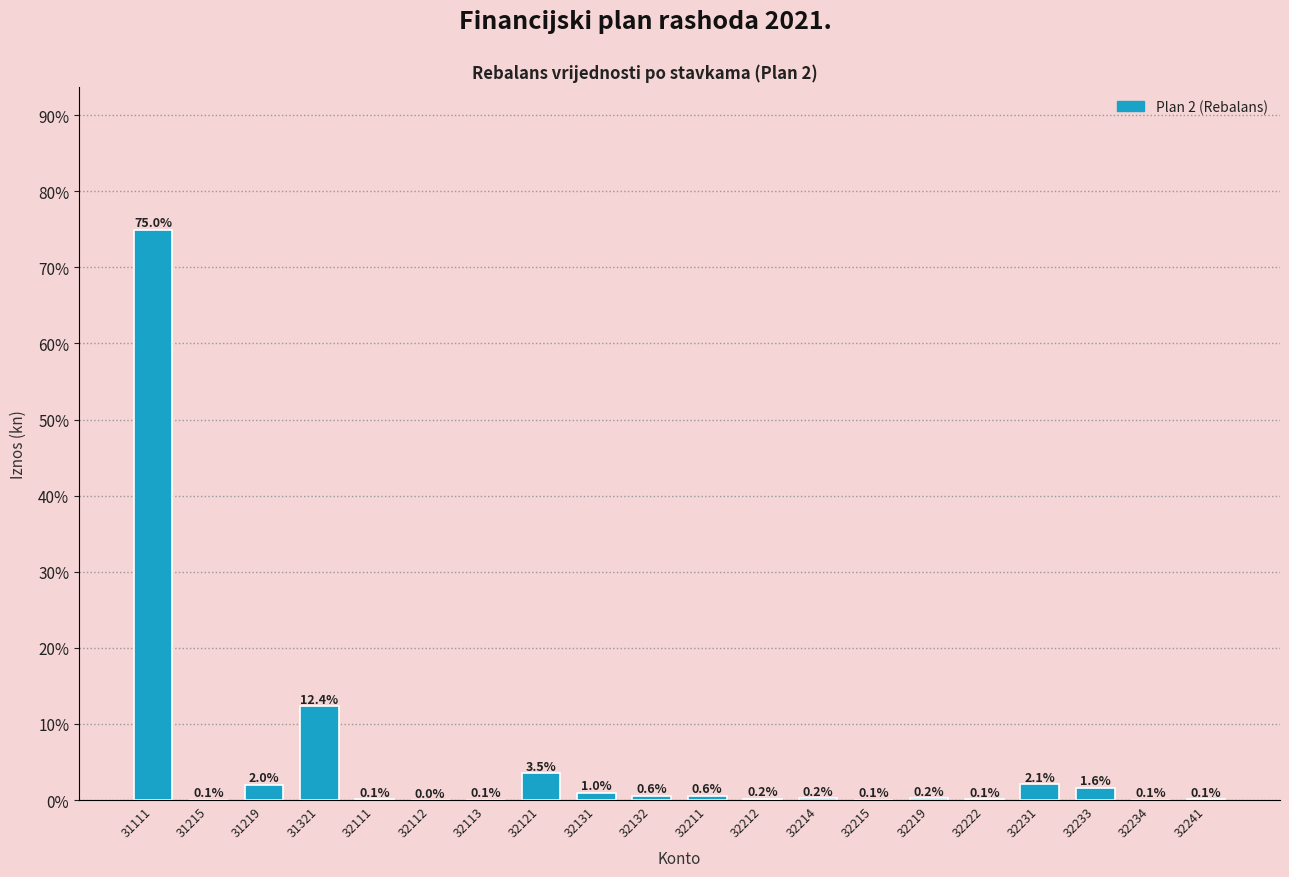

Approximately how many times larger is the value at 31321 compared to 32231?

5.9